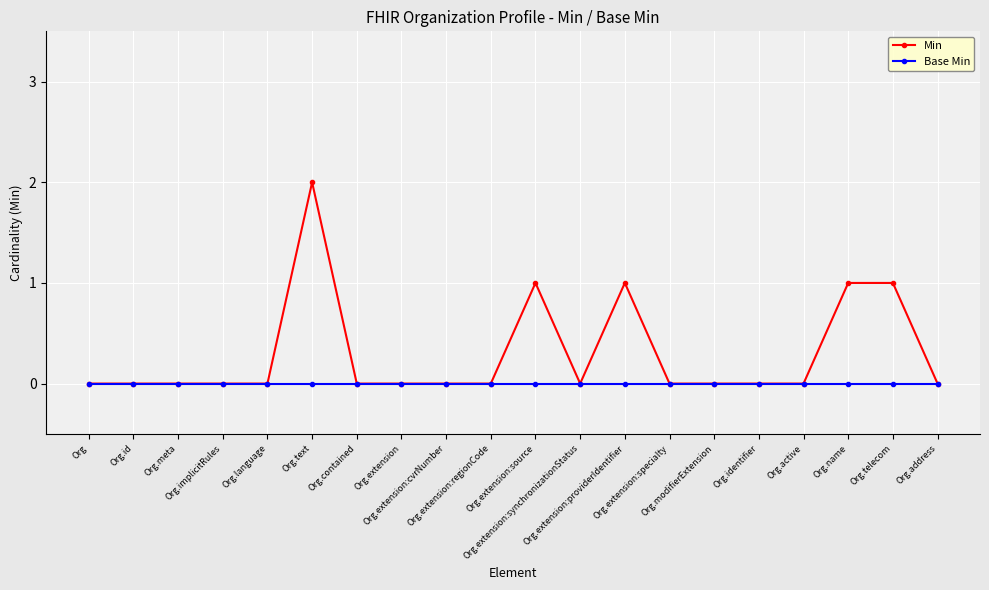

How many lines are shown in the chart?

2